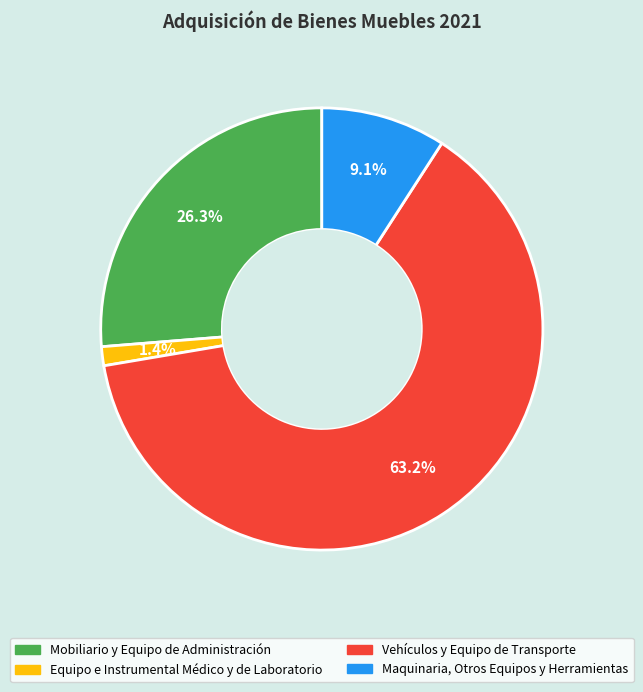

Does any single category account for the majority?

Yes